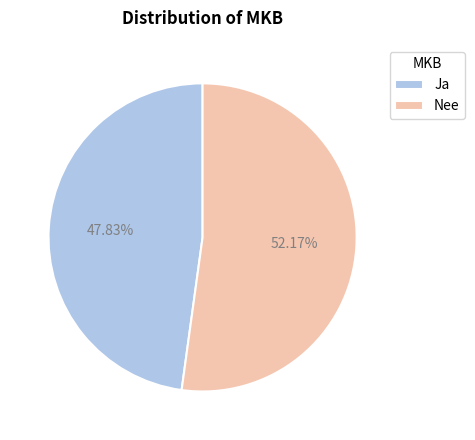

What percentage is NOT represented by Ja?

52.2%